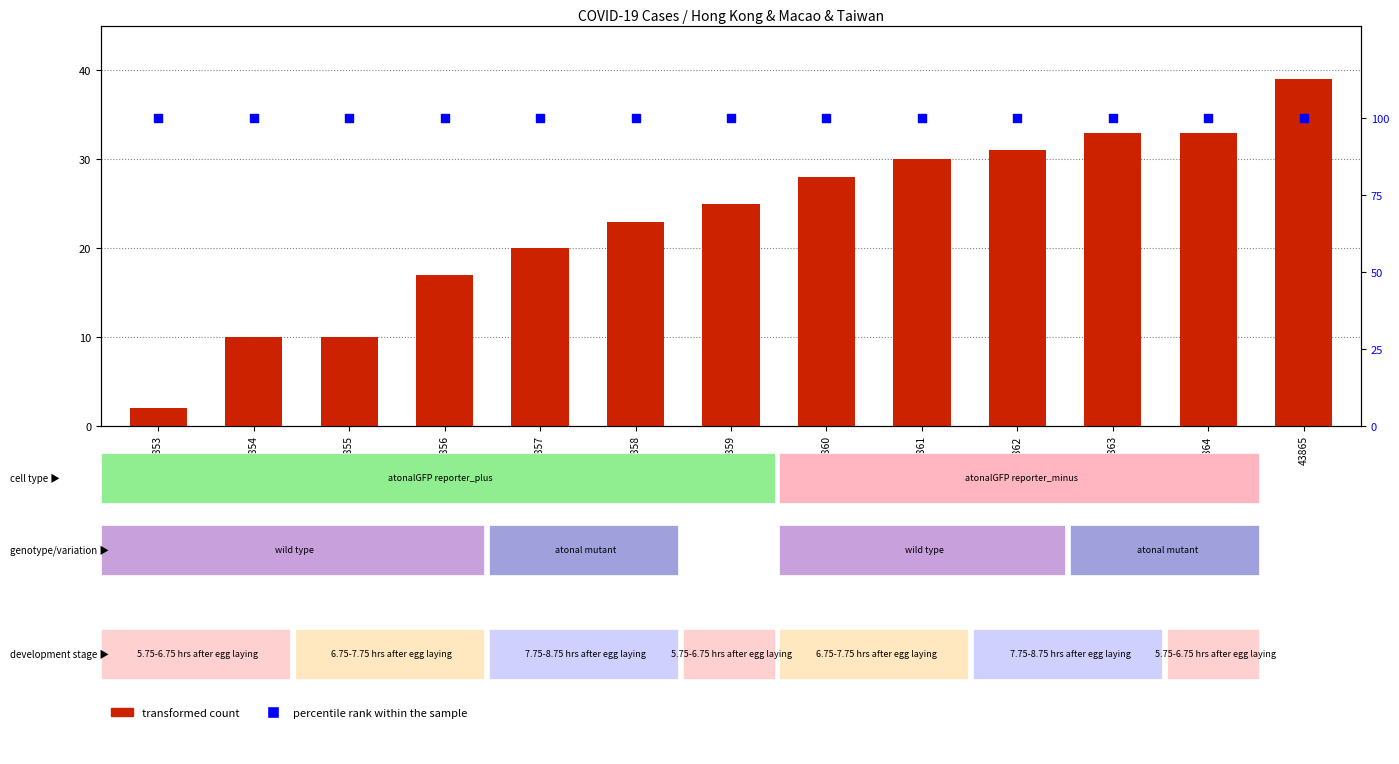

Which series has the largest total across all categories?

percentile rank within the sample